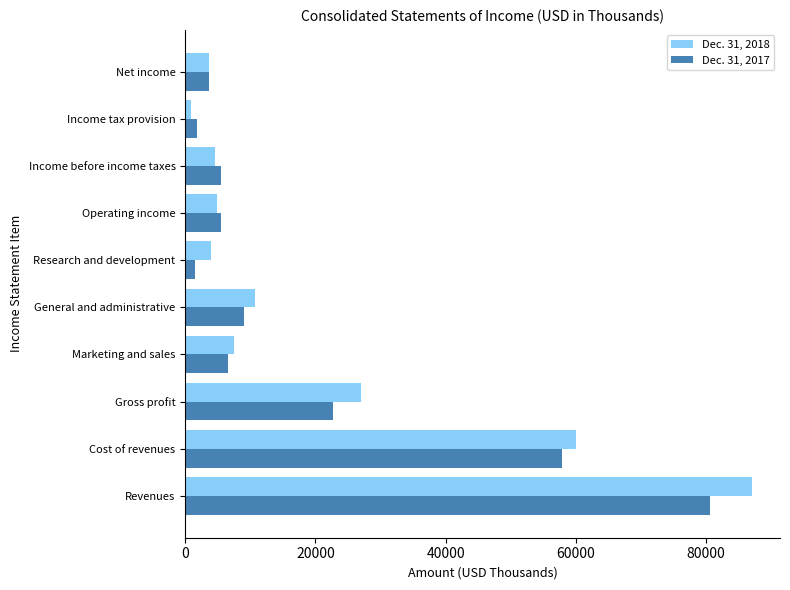

How many data points in Dec. 31, 2017 are less than 6619?

5